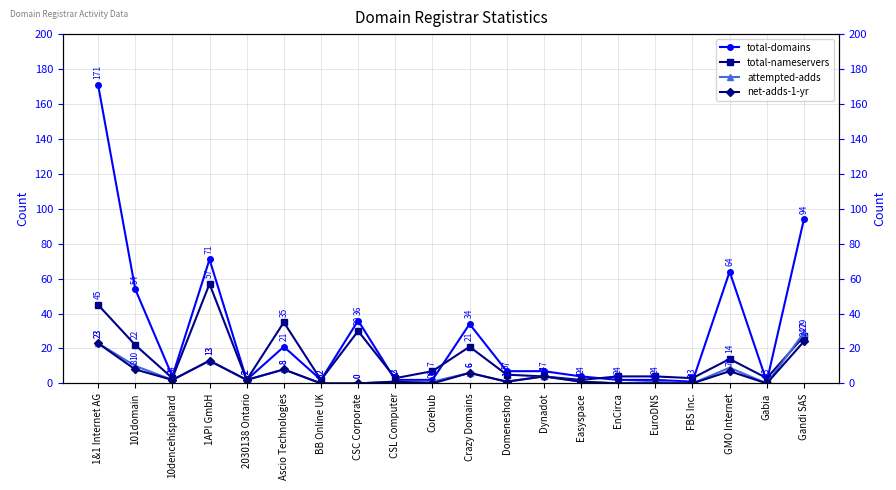

What is the difference between the second highest and second lowest values in the total-nameservers series?

43